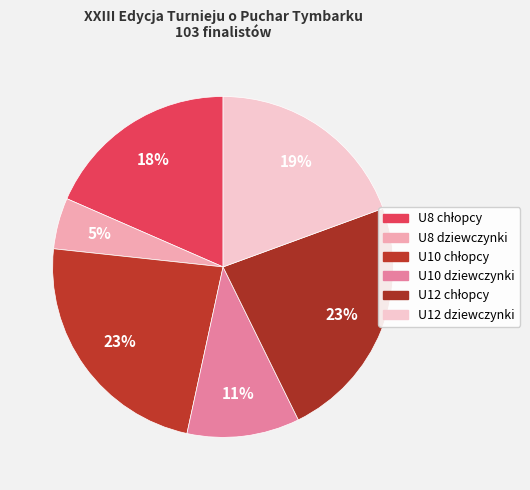

Approximately how many times larger is the value at U10 dziewczynki compared to U12 chłopcy?

0.5